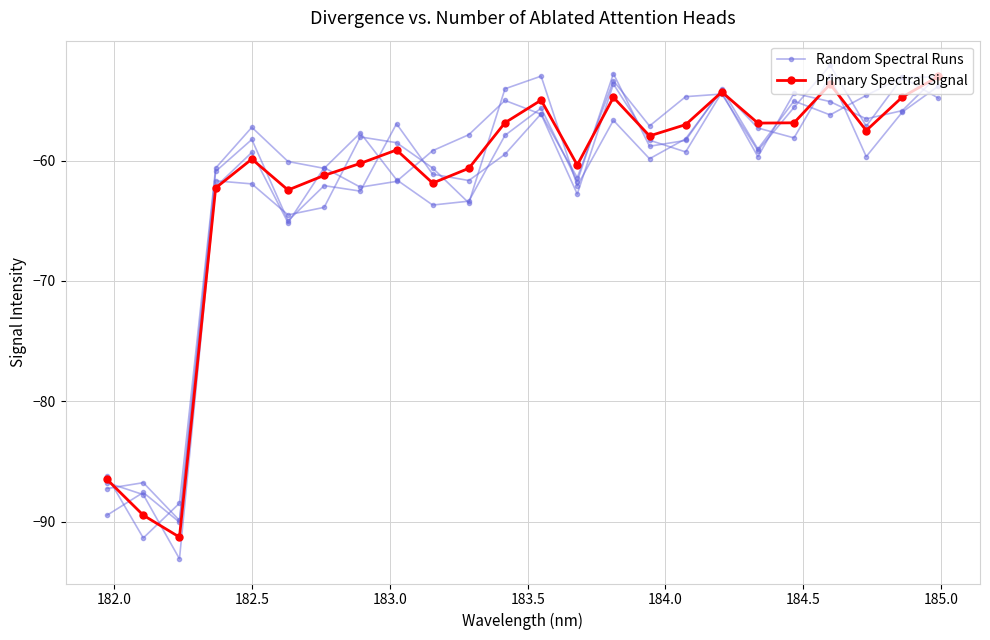

What is the value of the Random Spectral Runs point at the 19th from the left?

-57.3